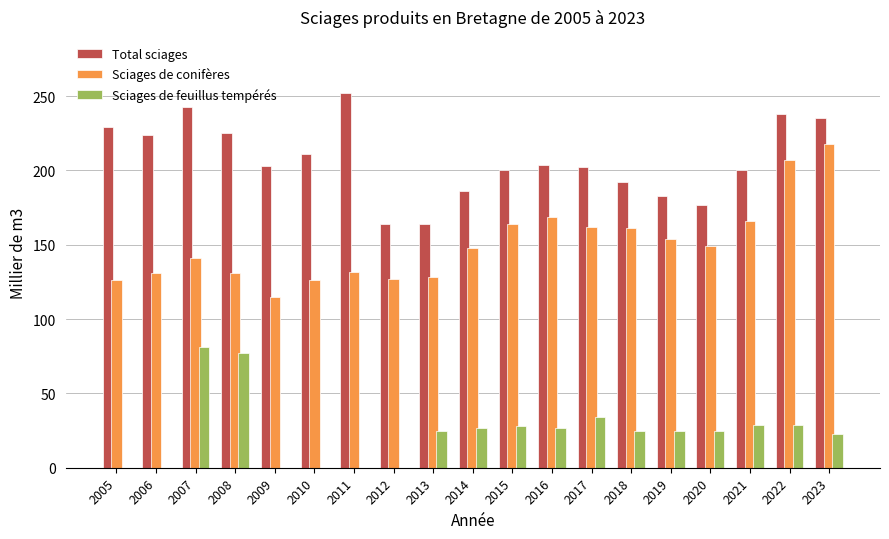

What is the total value across all series at 2009?

318